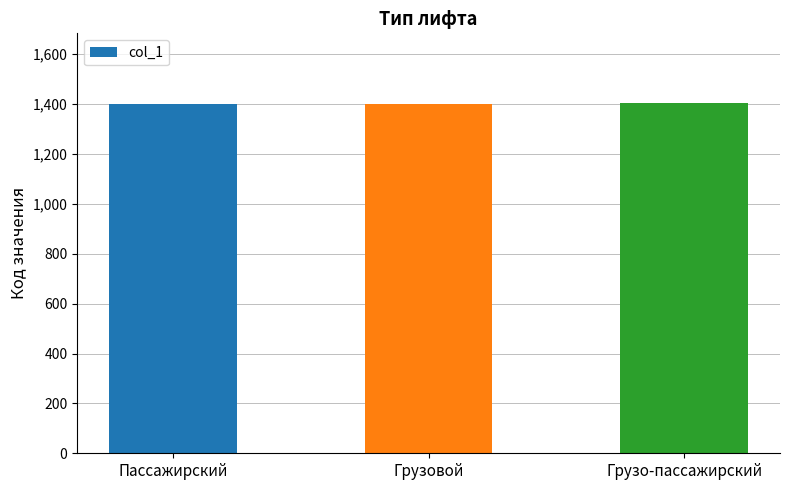

Are the bars grouped side by side (vs. stacked)?

No